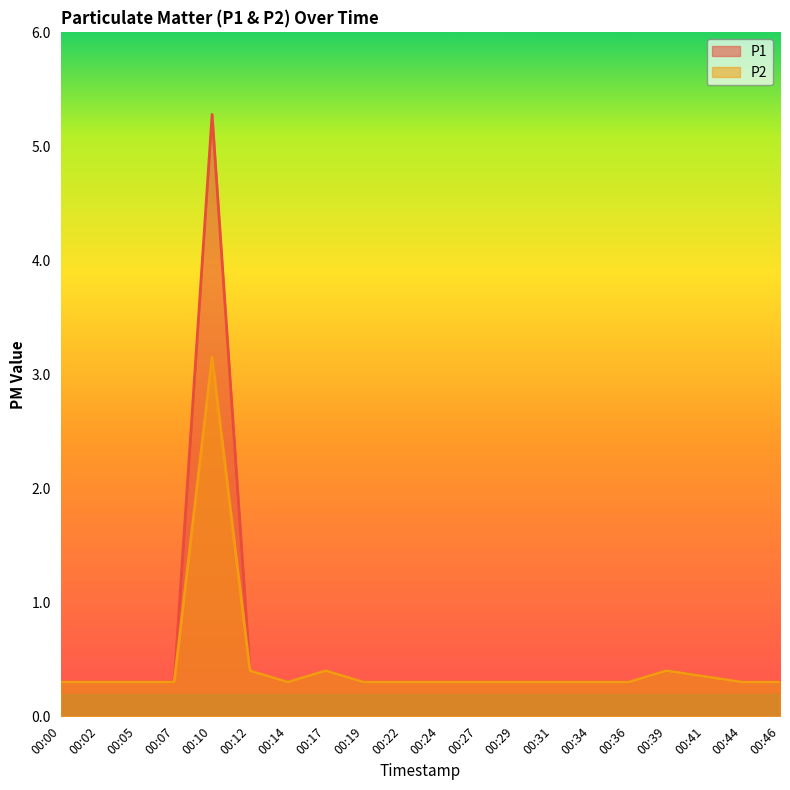

At how many categories does at least one series exceed 2?

1